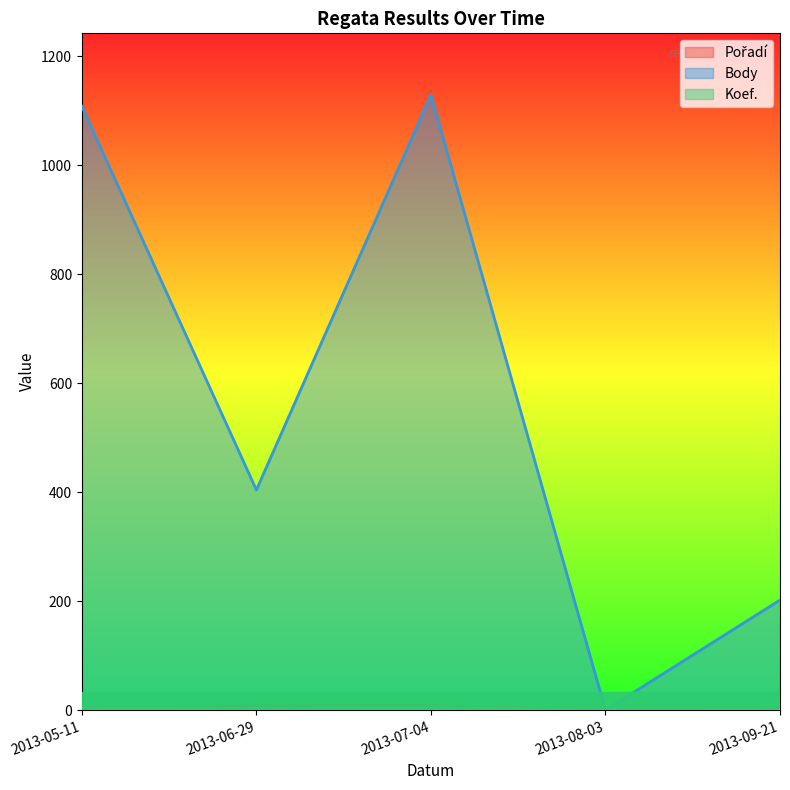

Reading left to right, what are all the values shown in this chart?

Pořadí: 2013-05-11=4	2013-06-29=8	2013-07-04=9	2013-08-03=0	2013-09-21=3
Body: 2013-05-11=1108	2013-06-29=404	2013-07-04=1129	2013-08-03=0	2013-09-21=202
Koef.: 2013-05-11=4	2013-06-29=4	2013-07-04=6	2013-08-03=0	2013-09-21=2